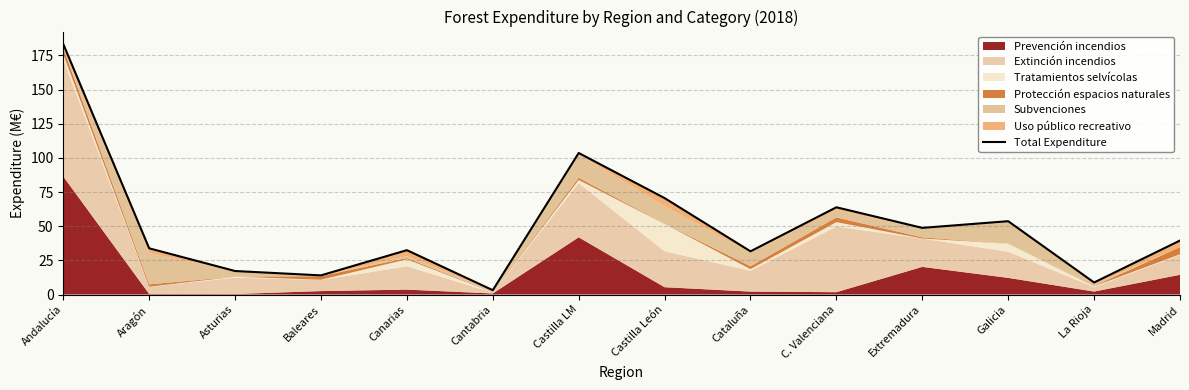

Which has a higher value, Extremadura or Asturias?

Extremadura